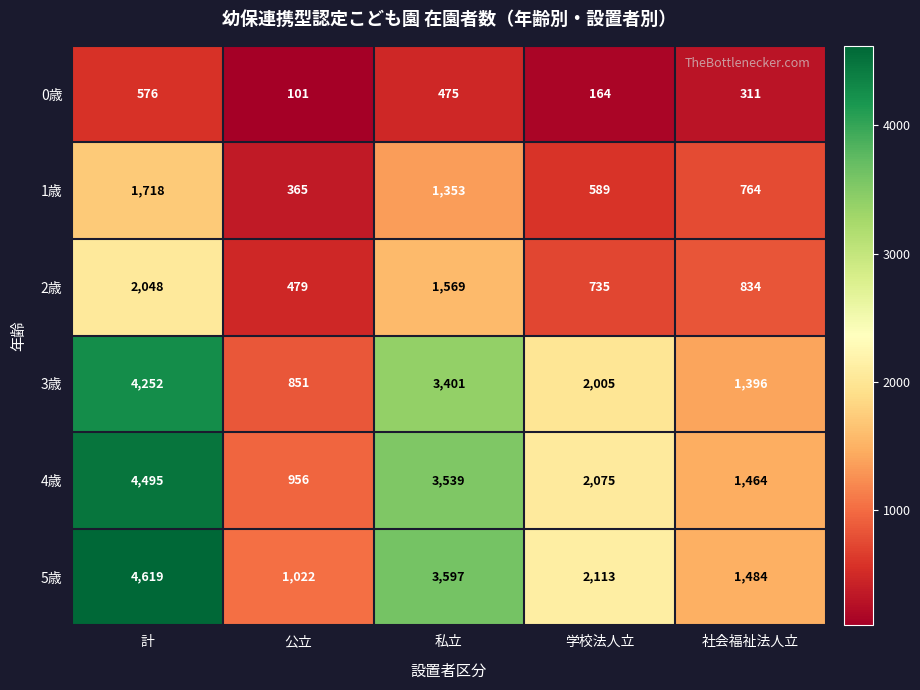

Reading left to right, extract all data points from this chart.

0歳: 計=576	公立=101	私立=475	学校法人立=164	社会福祉法人立=311
1歳: 計=1718	公立=365	私立=1353	学校法人立=589	社会福祉法人立=764
2歳: 計=2048	公立=479	私立=1569	学校法人立=735	社会福祉法人立=834
3歳: 計=4252	公立=851	私立=3401	学校法人立=2005	社会福祉法人立=1396
4歳: 計=4495	公立=956	私立=3539	学校法人立=2075	社会福祉法人立=1464
5歳: 計=4619	公立=1022	私立=3597	学校法人立=2113	社会福祉法人立=1484